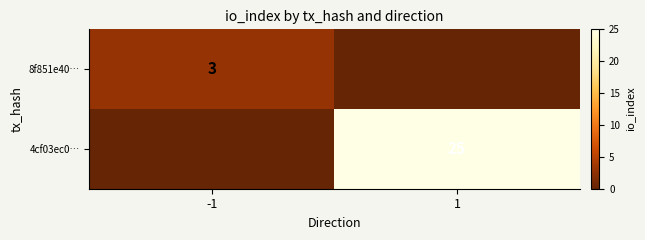

The value of 4cf03ec0… at 1 is 25. True or false?

True